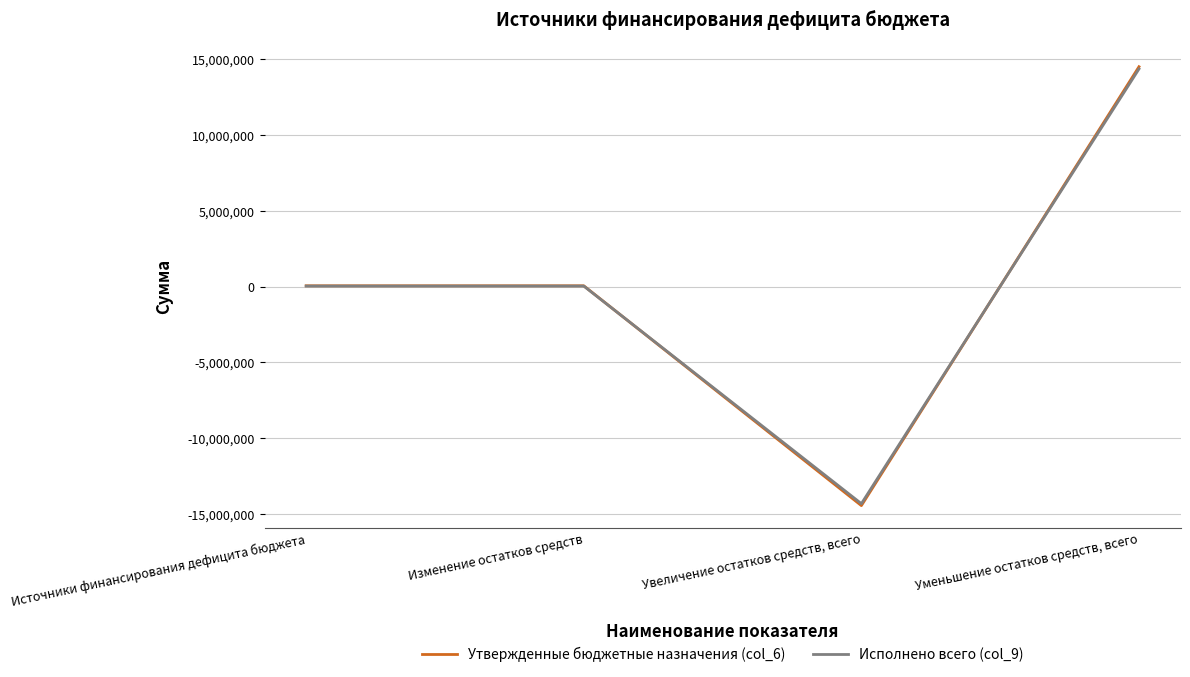

Reading left to right, what are all the values shown in this chart?

Утвержденные бюджетные назначения (col_6): Источники финансирования дефицита бюджета=47963.2	Изменение остатков средств=47963.2	Увеличение остатков средств, всего=-14423639.0	Уменьшение остатков средств, всего=14471602.2
Исполнено всего (col_9): Источники финансирования дефицита бюджета=30414.6	Изменение остатков средств=30414.6	Увеличение остатков средств, всего=-14296587.6	Уменьшение остатков средств, всего=14327002.2